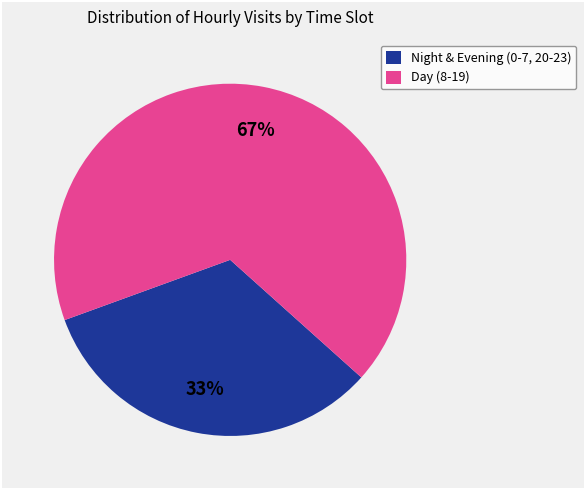

What is the ratio of the value at Night & Evening (0-7, 20-23) to the value at Day (8-19)?

0.5